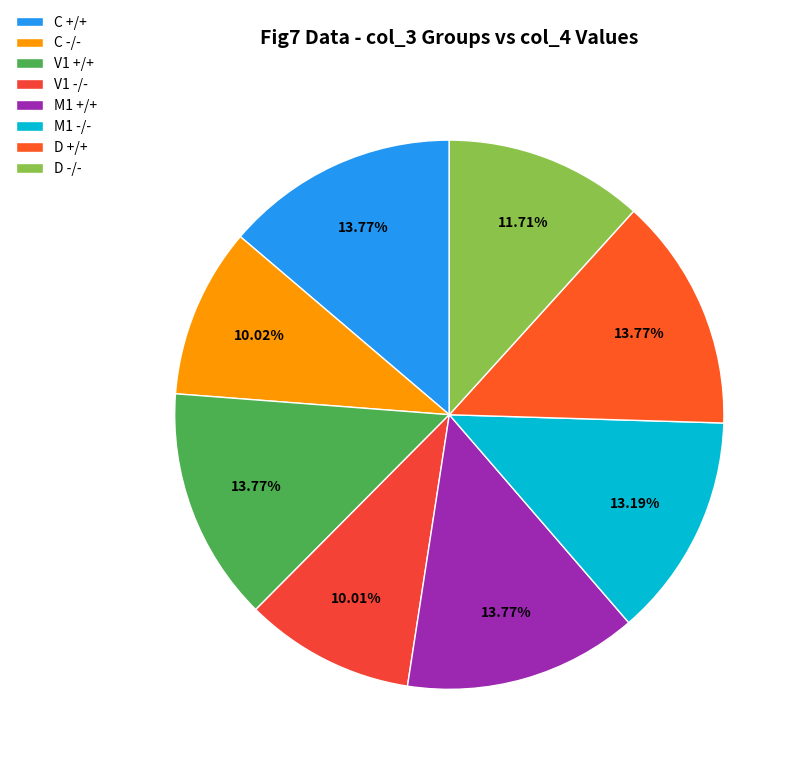

Do V1 -/- and C -/- together represent more than half of the pie?

No